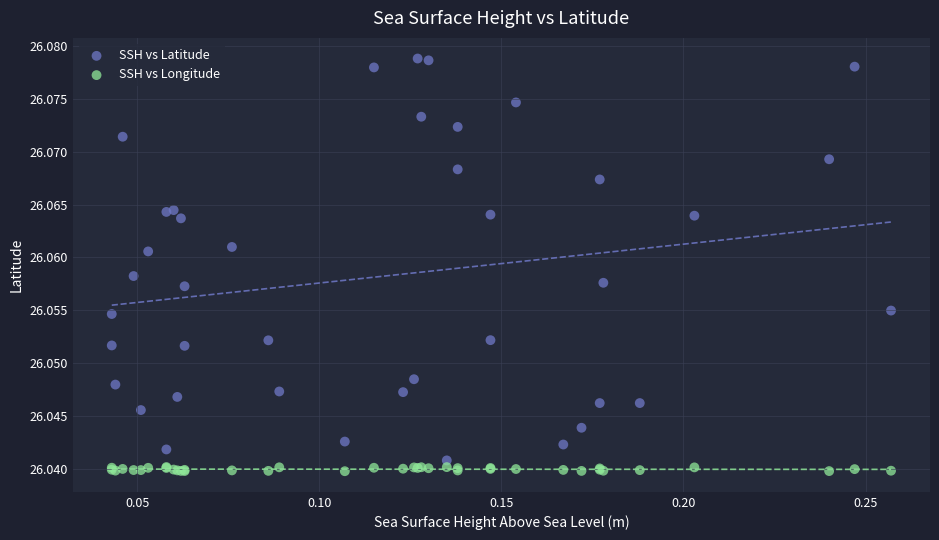

Which series contains the highest Y value?

SSH vs Latitude